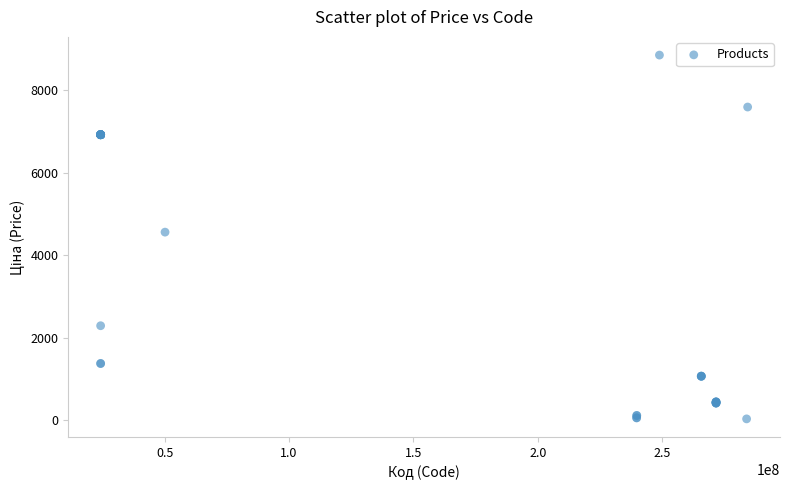

What Y value in the scatter plot is closest to 4444?

4561.9